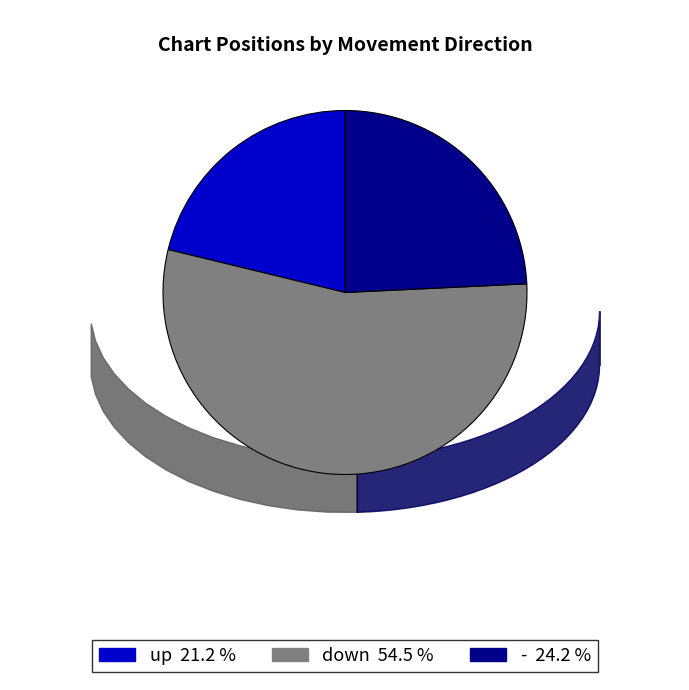

Is the sum of - 24.2 % and down 54.5 % greater than half?

Yes